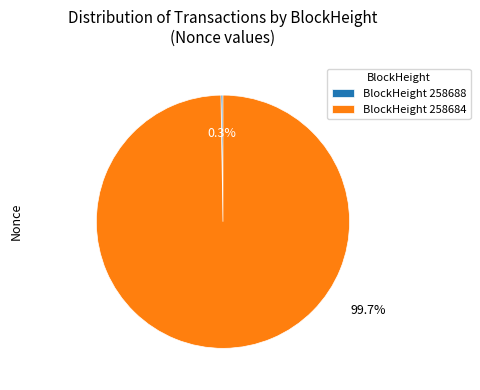

Does BlockHeight 258684 account for over 50% of the chart?

Yes